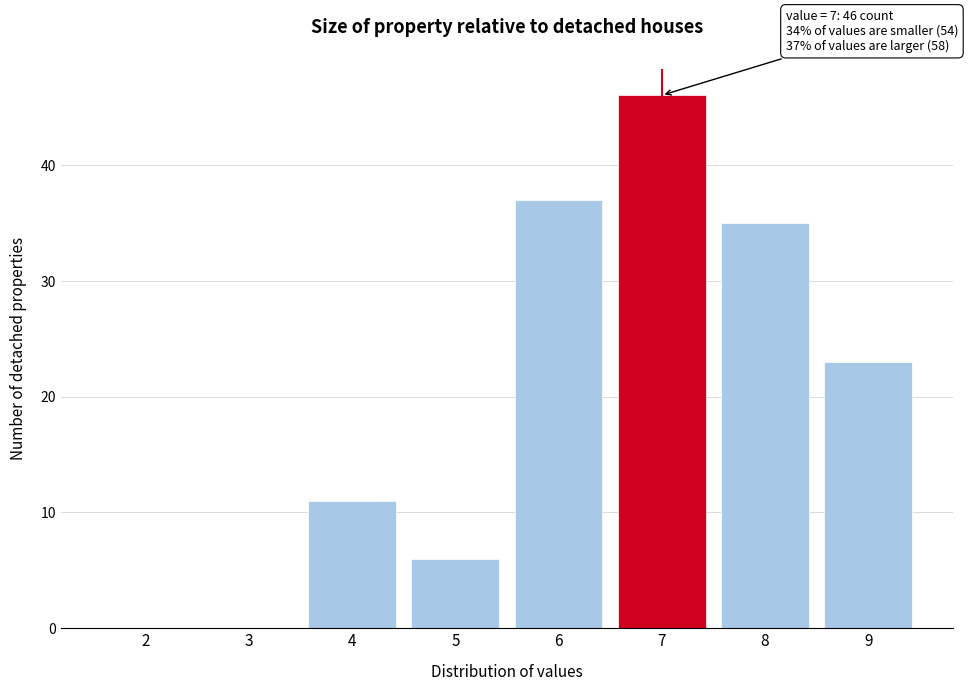

Reading right to left, extract all data points from this chart.

9=23	8=35	7=46	6=37	5=6	4=11	3=0	2=0